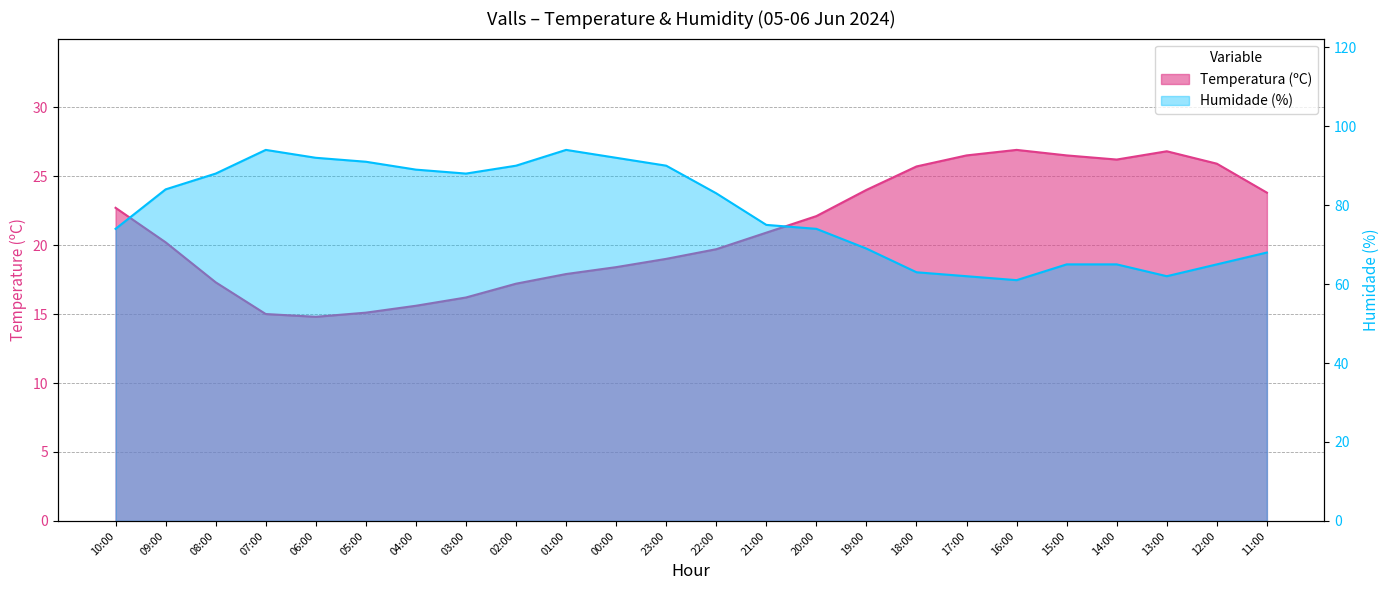

How many data points in Temperatura (ºC) are less than 20?

11